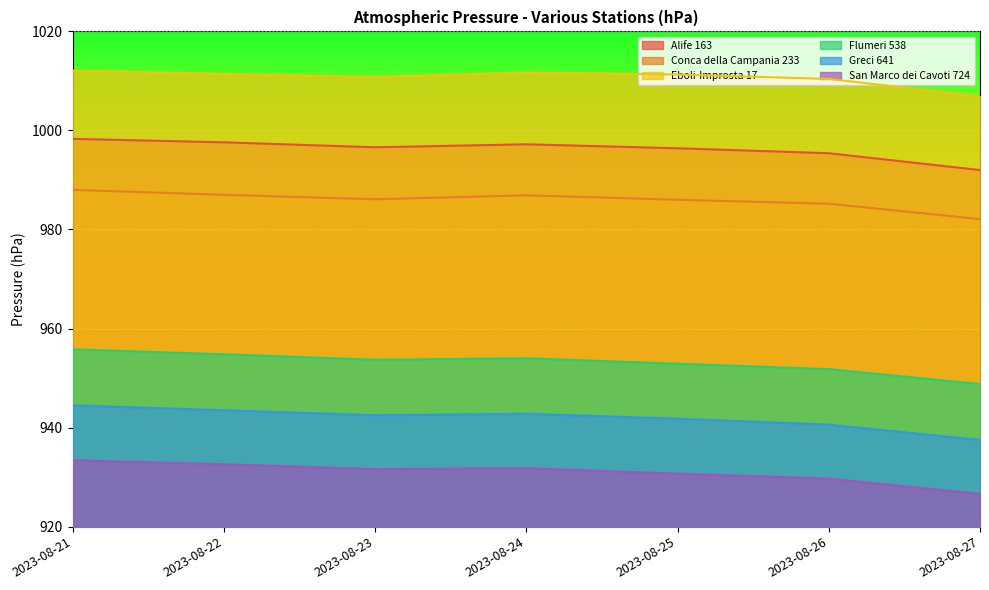

True or false: Alife 163 and Eboli-Improsta 17 intersect in this chart.

False